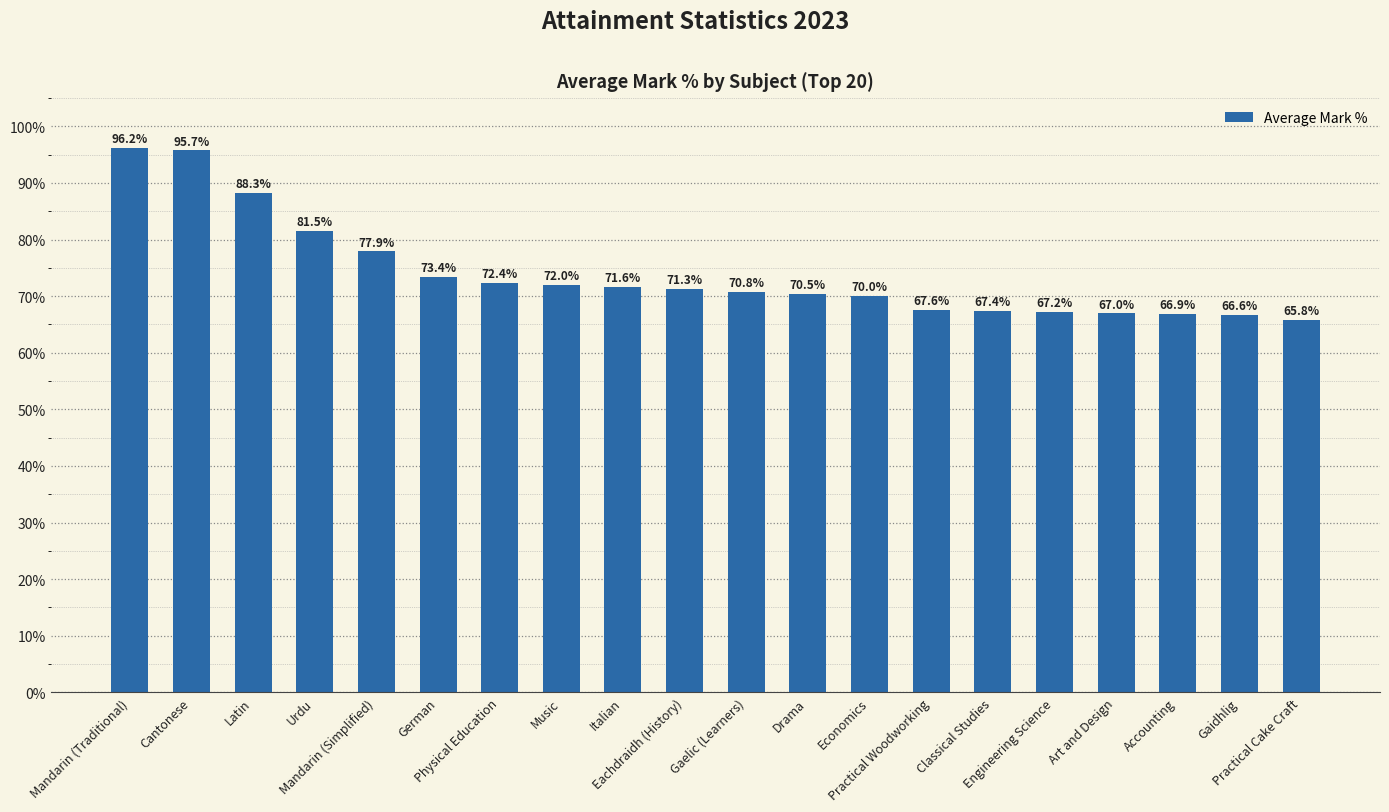

What is the sum of all values?

1480.2